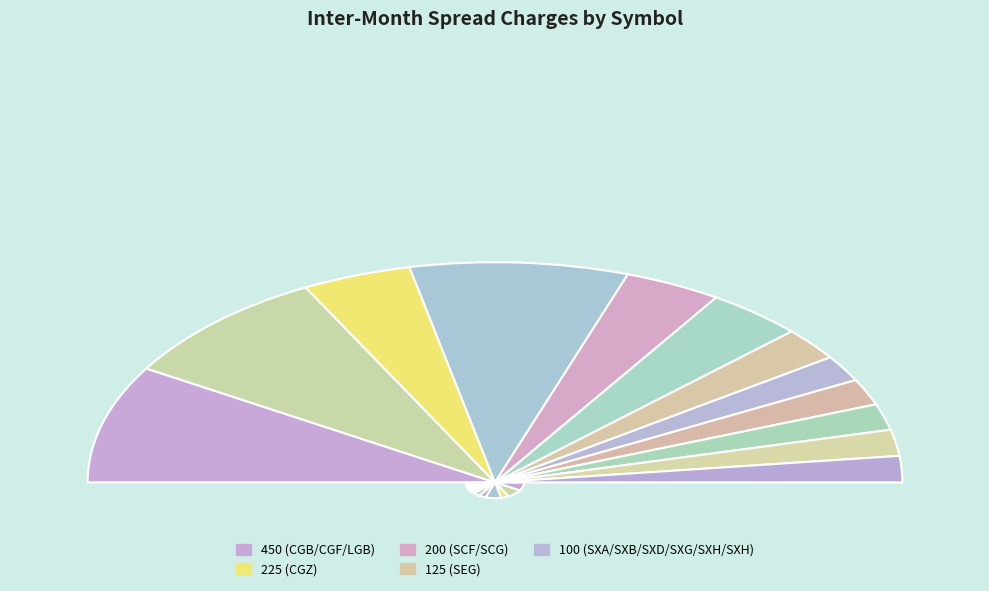

To the nearest percent, what is the average slice percentage?

8%